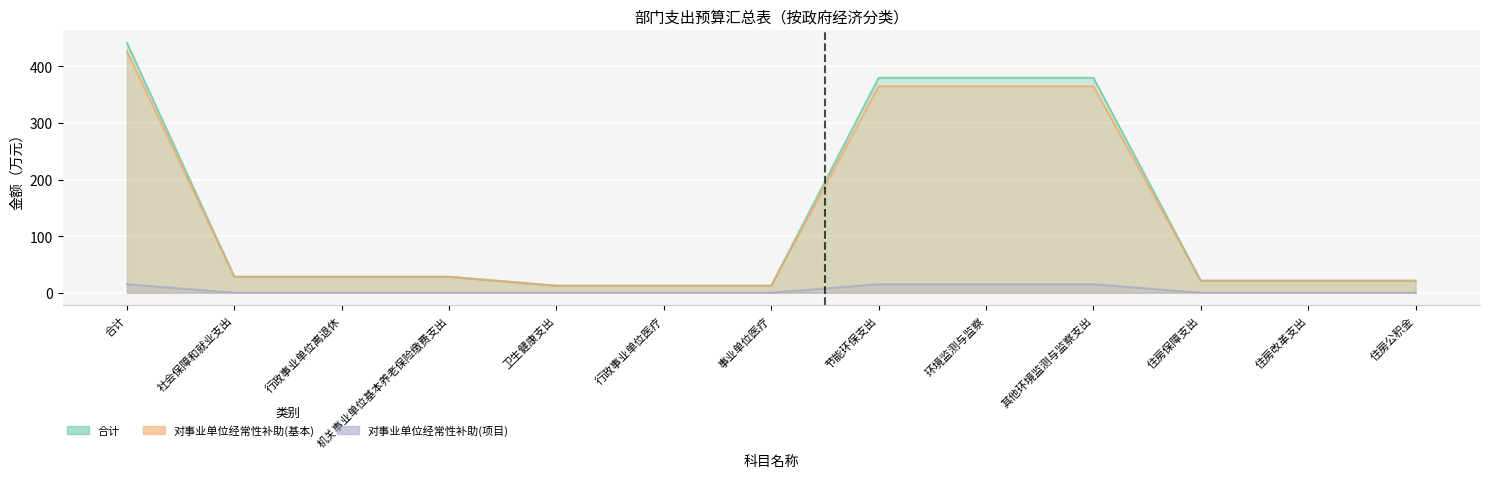

What is the average value of the 合计 series?

135.8